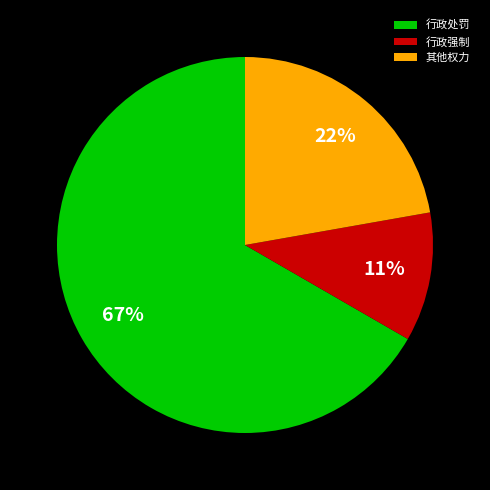

Is the sum of 其他权力 and 行政强制 greater than half?

No